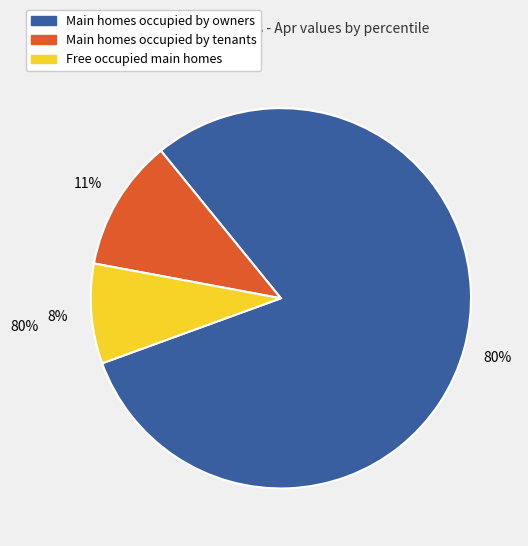

Does any single category account for the majority?

Yes